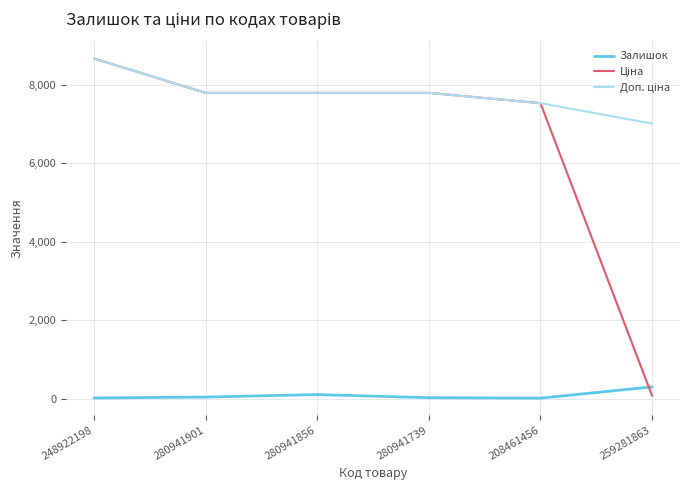

What is the total value across all series at 248922198?

17354.4